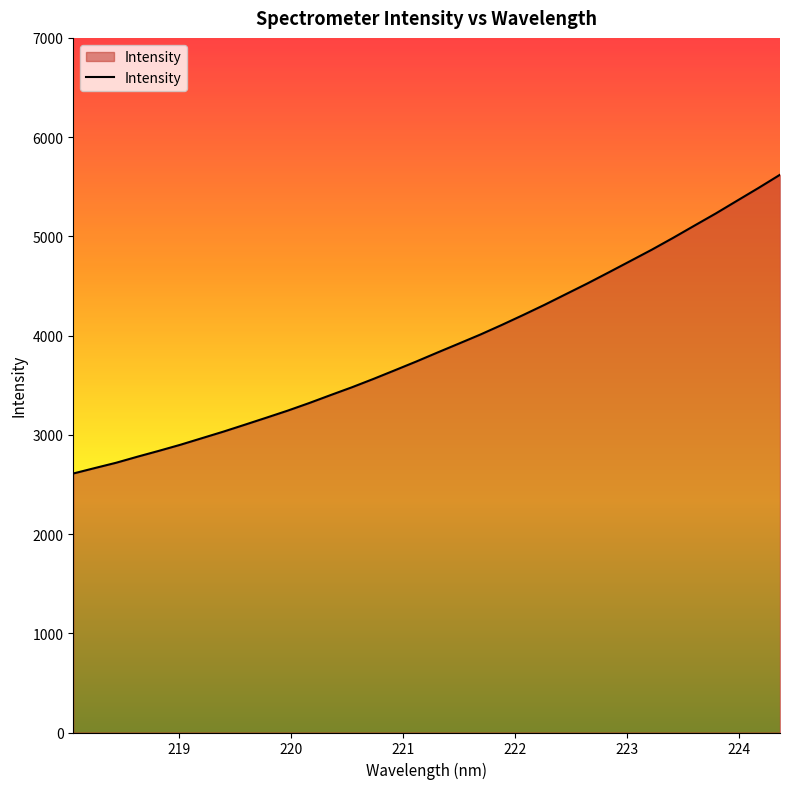

How many values are below 3829?

17